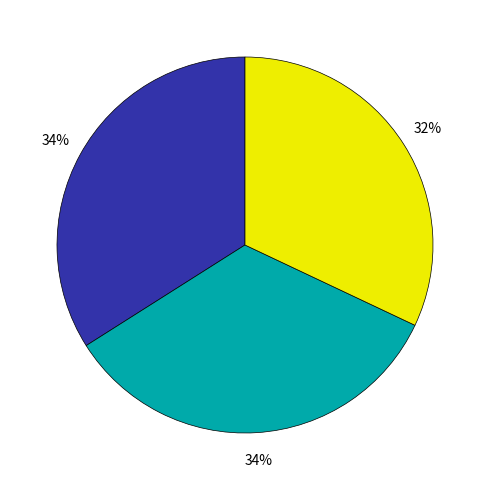

To the nearest percent, what is the average slice percentage?

33%